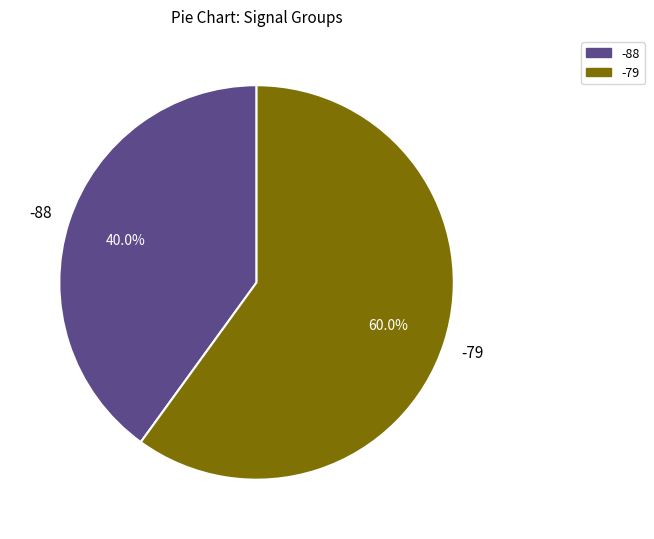

Is there any slice that represents more than half of the pie?

Yes